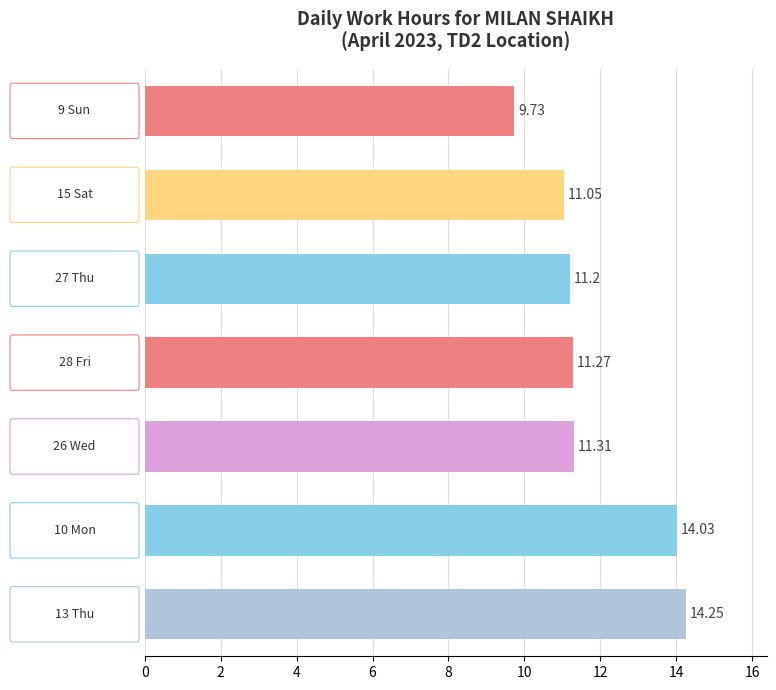

What is the average value?

11.8